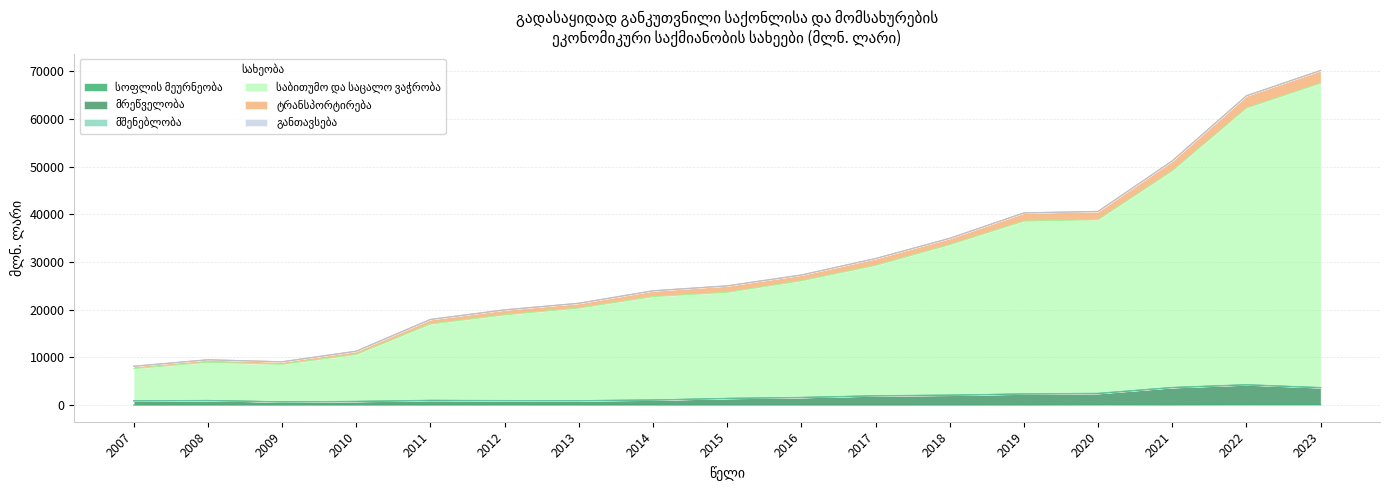

Which series has the largest total across all categories?

საბითუმო და საცალო ვაჭრობა